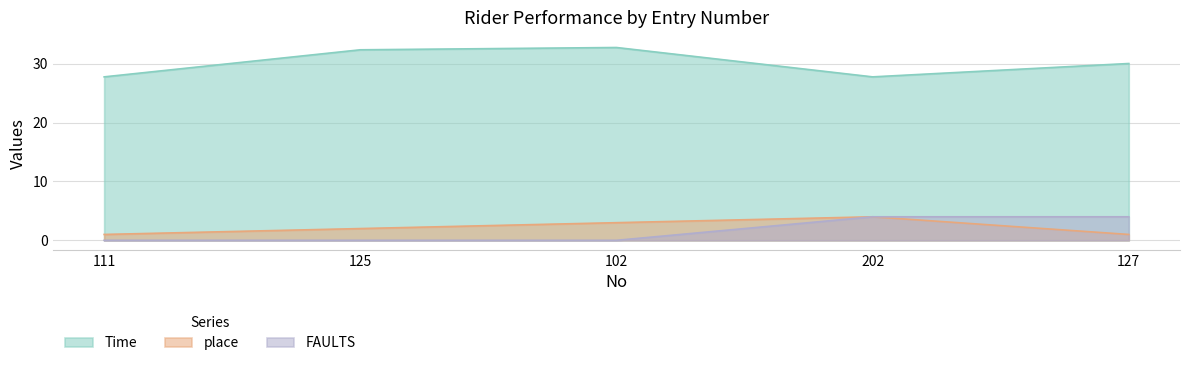

The value of FAULTS at 111 is 1.5. True or false?

False